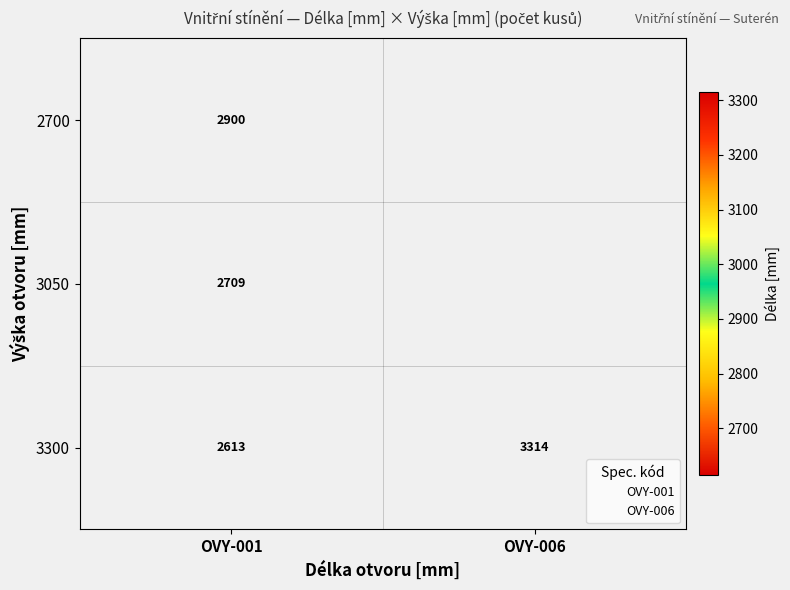

Which label corresponds to the smallest value in the chart?

OVY-001